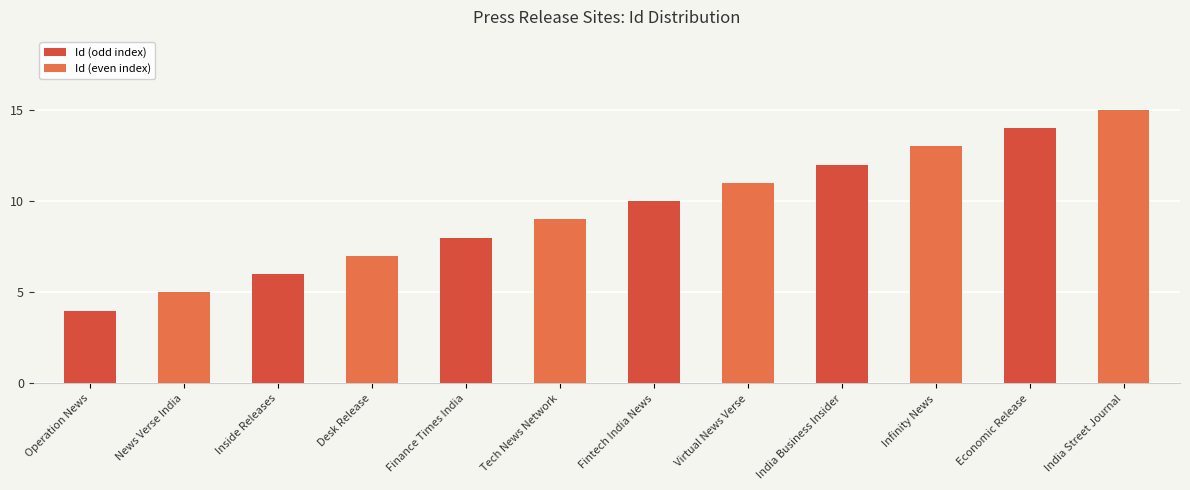

Reading left to right, extract all data points from this chart.

Operation News=4	News Verse India=5	Inside Releases=6	Desk Release=7	Finance Times India=8	Tech News Network=9	Fintech India News=10	Virtual News Verse=11	India Business Insider=12	Infinity News=13	Economic Release=14	India Street Journal=15